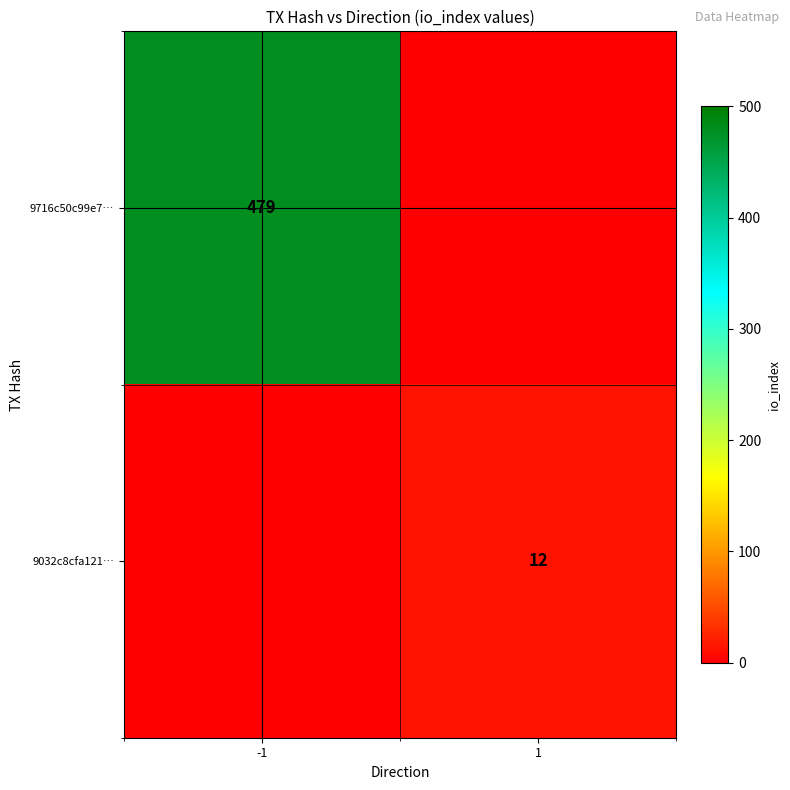

Is it true that 9032c8cfa121… equals 12 at 1?

True